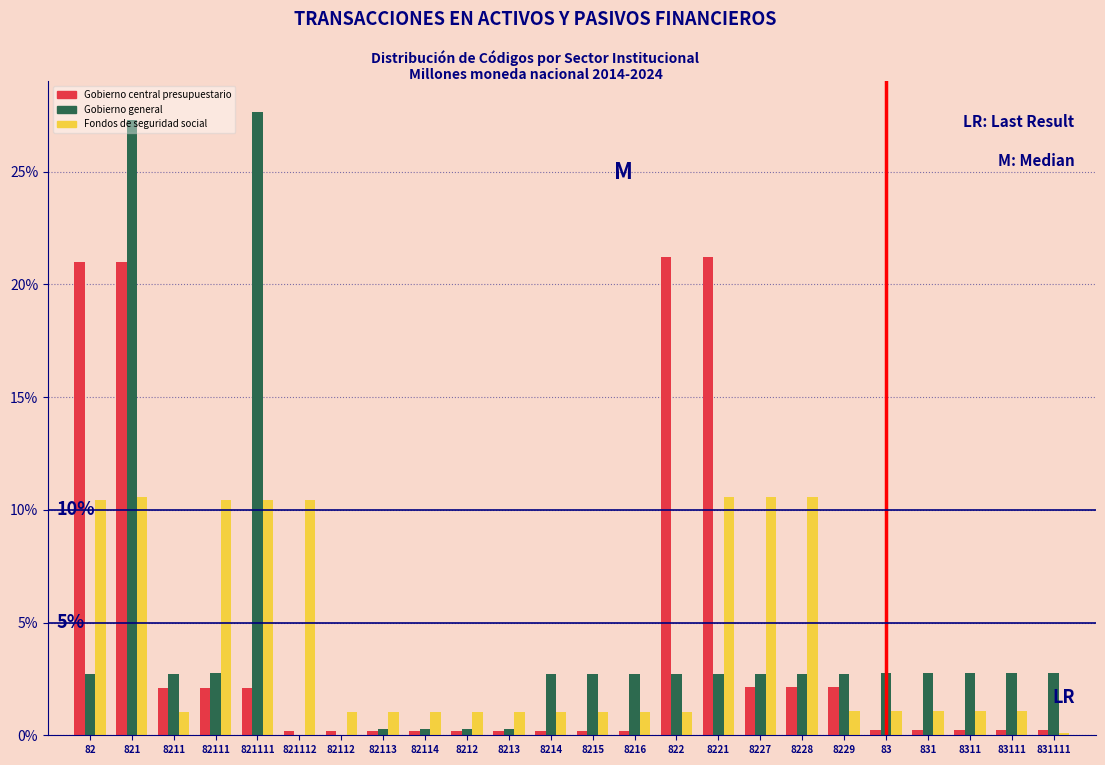

Are the bars grouped side by side (vs. stacked)?

Yes